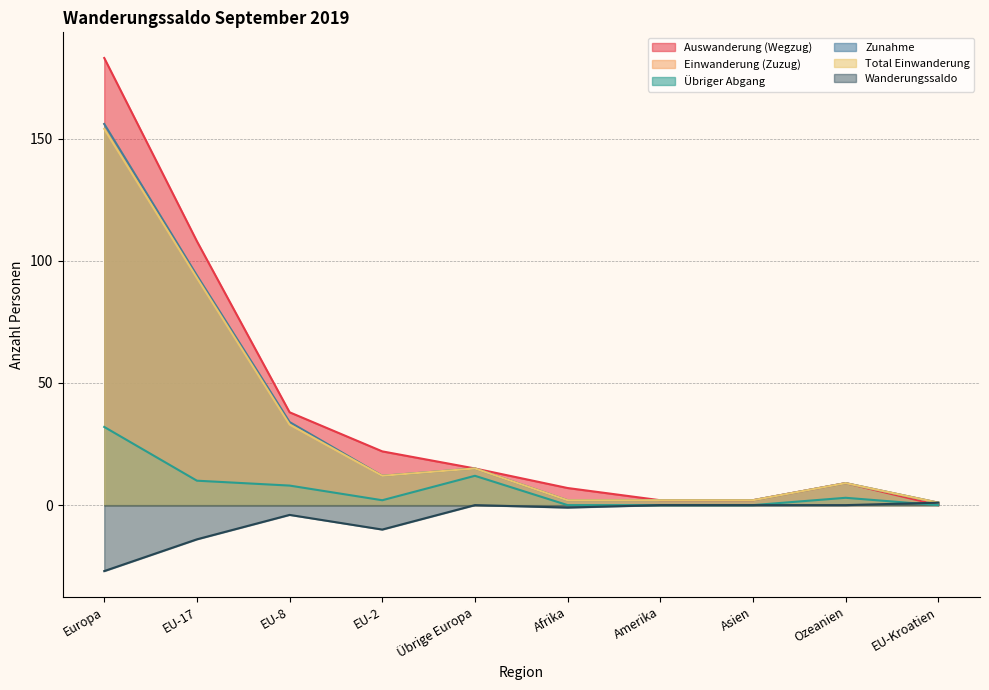

How many lines are shown in the chart?

6